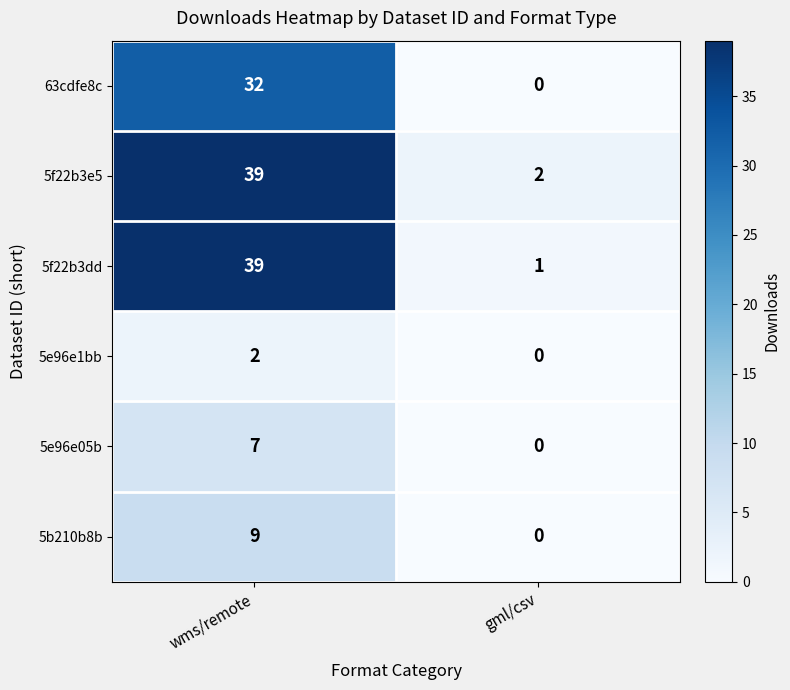

What is the sum of the 63cdfe8c values at wms/remote and gml/csv?

32